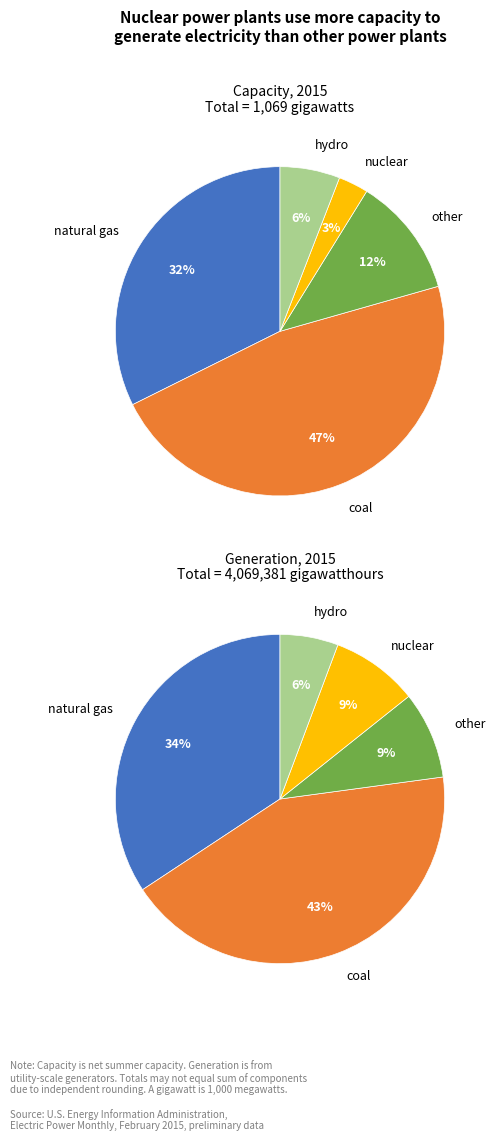

Is it true that 9 is 1% of the pie?

False